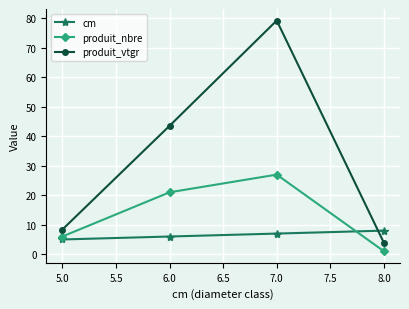

At 5.0, list the series in order from largest to smallest.

produit_vtgr, produit_nbre, cm